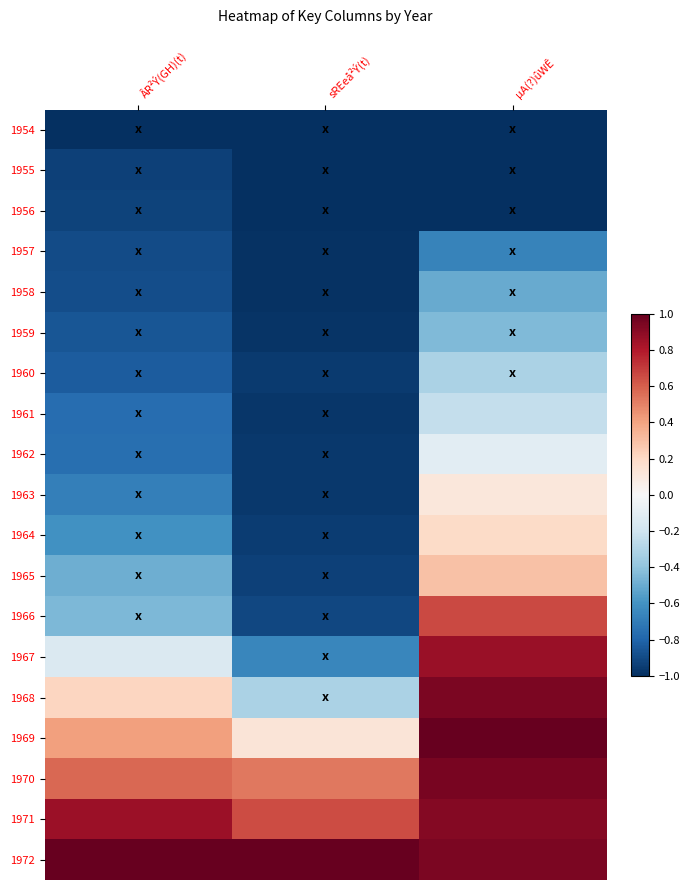

Reading left to right, what are all the values shown in this chart?

1954: ÂR²Ý(GH)(t)=-1.0	sREeå²Ý(t)=-1.0	µA(?)ûWÊ=-1.0
1955: ÂR²Ý(GH)(t)=-0.9	sREeå²Ý(t)=-1.0	µA(?)ûWÊ=-1.0
1956: ÂR²Ý(GH)(t)=-0.9	sREeå²Ý(t)=-1.0	µA(?)ûWÊ=-1.0
1957: ÂR²Ý(GH)(t)=-0.9	sREeå²Ý(t)=-1.0	µA(?)ûWÊ=-0.7
1958: ÂR²Ý(GH)(t)=-0.9	sREeå²Ý(t)=-1.0	µA(?)ûWÊ=-0.5
1959: ÂR²Ý(GH)(t)=-0.9	sREeå²Ý(t)=-1.0	µA(?)ûWÊ=-0.4
1960: ÂR²Ý(GH)(t)=-0.8	sREeå²Ý(t)=-1.0	µA(?)ûWÊ=-0.3
1961: ÂR²Ý(GH)(t)=-0.8	sREeå²Ý(t)=-1.0	µA(?)ûWÊ=-0.2
1962: ÂR²Ý(GH)(t)=-0.8	sREeå²Ý(t)=-1.0	µA(?)ûWÊ=-0.1
1963: ÂR²Ý(GH)(t)=-0.7	sREeå²Ý(t)=-1.0	µA(?)ûWÊ=0.1
1964: ÂR²Ý(GH)(t)=-0.6	sREeå²Ý(t)=-0.9	µA(?)ûWÊ=0.2
1965: ÂR²Ý(GH)(t)=-0.5	sREeå²Ý(t)=-0.9	µA(?)ûWÊ=0.3
1966: ÂR²Ý(GH)(t)=-0.4	sREeå²Ý(t)=-0.9	µA(?)ûWÊ=0.7
1967: ÂR²Ý(GH)(t)=-0.1	sREeå²Ý(t)=-0.7	µA(?)ûWÊ=0.9
1968: ÂR²Ý(GH)(t)=0.2	sREeå²Ý(t)=-0.3	µA(?)ûWÊ=0.9
1969: ÂR²Ý(GH)(t)=0.4	sREeå²Ý(t)=0.1	µA(?)ûWÊ=1.0
1970: ÂR²Ý(GH)(t)=0.6	sREeå²Ý(t)=0.5	µA(?)ûWÊ=0.9
1971: ÂR²Ý(GH)(t)=0.9	sREeå²Ý(t)=0.7	µA(?)ûWÊ=0.9
1972: ÂR²Ý(GH)(t)=1.0	sREeå²Ý(t)=1.0	µA(?)ûWÊ=0.9